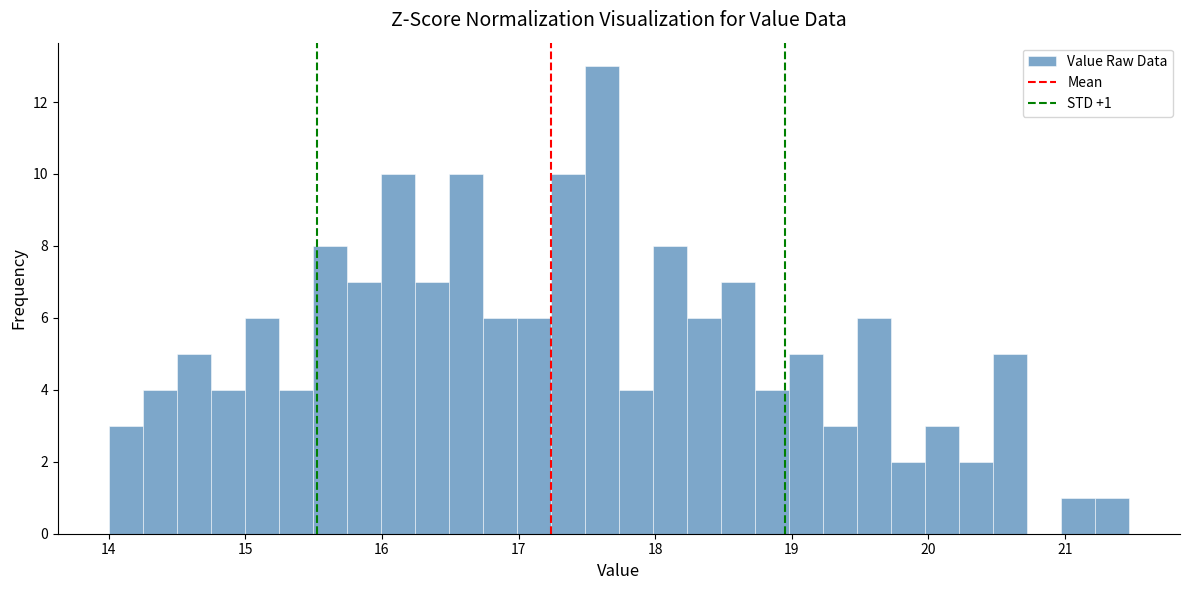

Read against the x-axis, roughly where is the centre of the tallest bar?

17.6